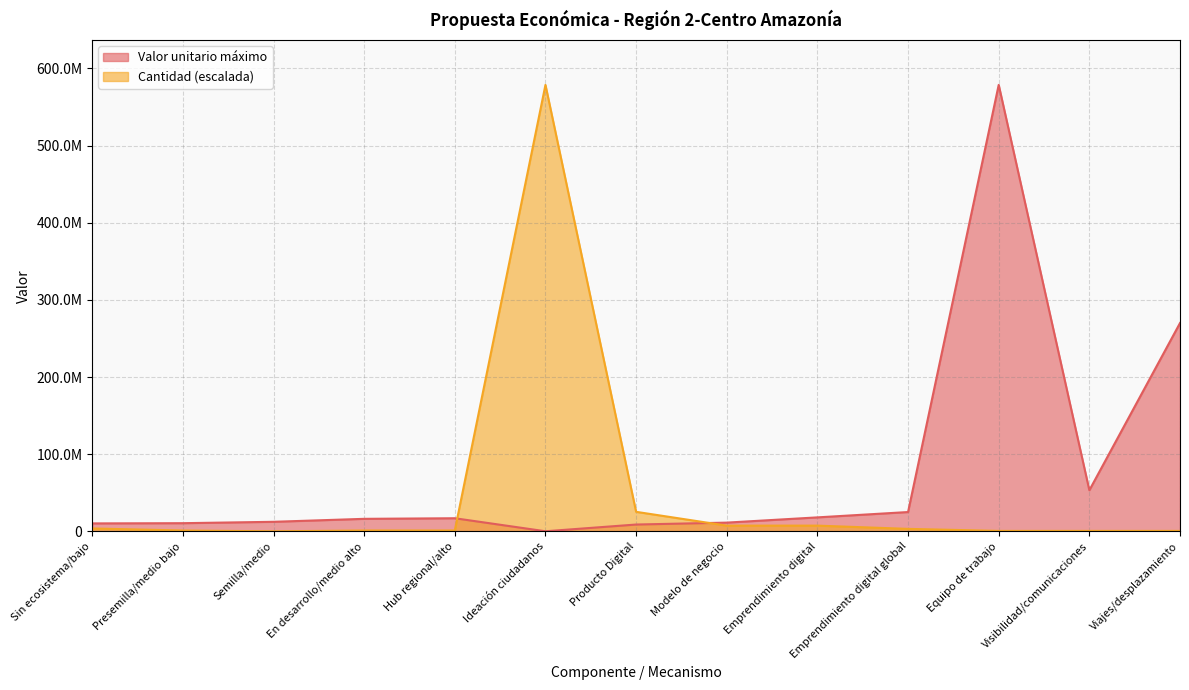

What position from the right is Emprendimiento digital?

5